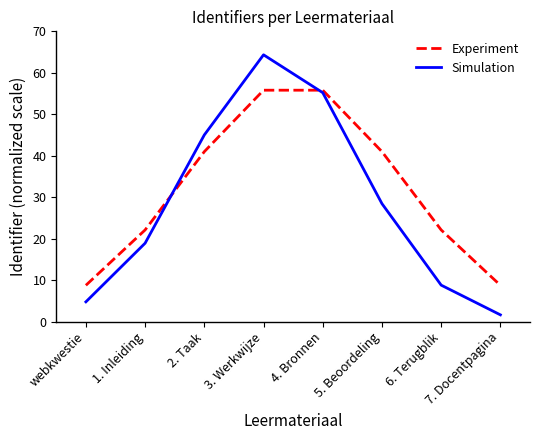

Which series has the largest total across all categories?

Experiment